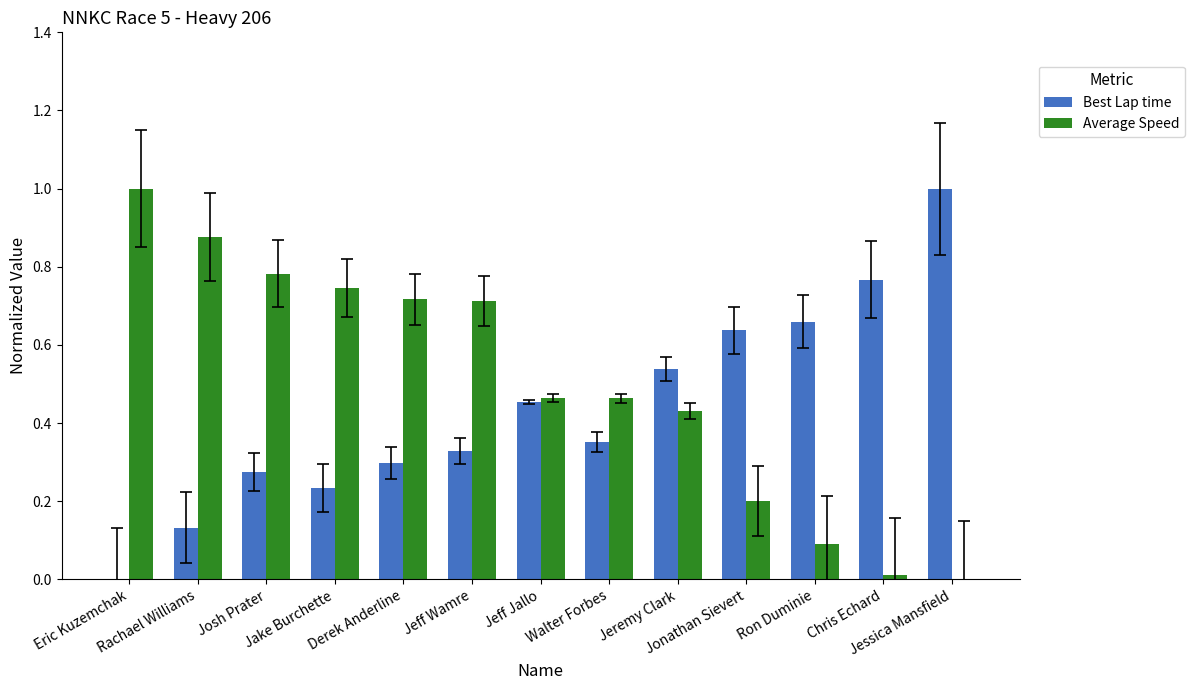

What are all the series names shown in the legend?

Best Lap time, Average Speed